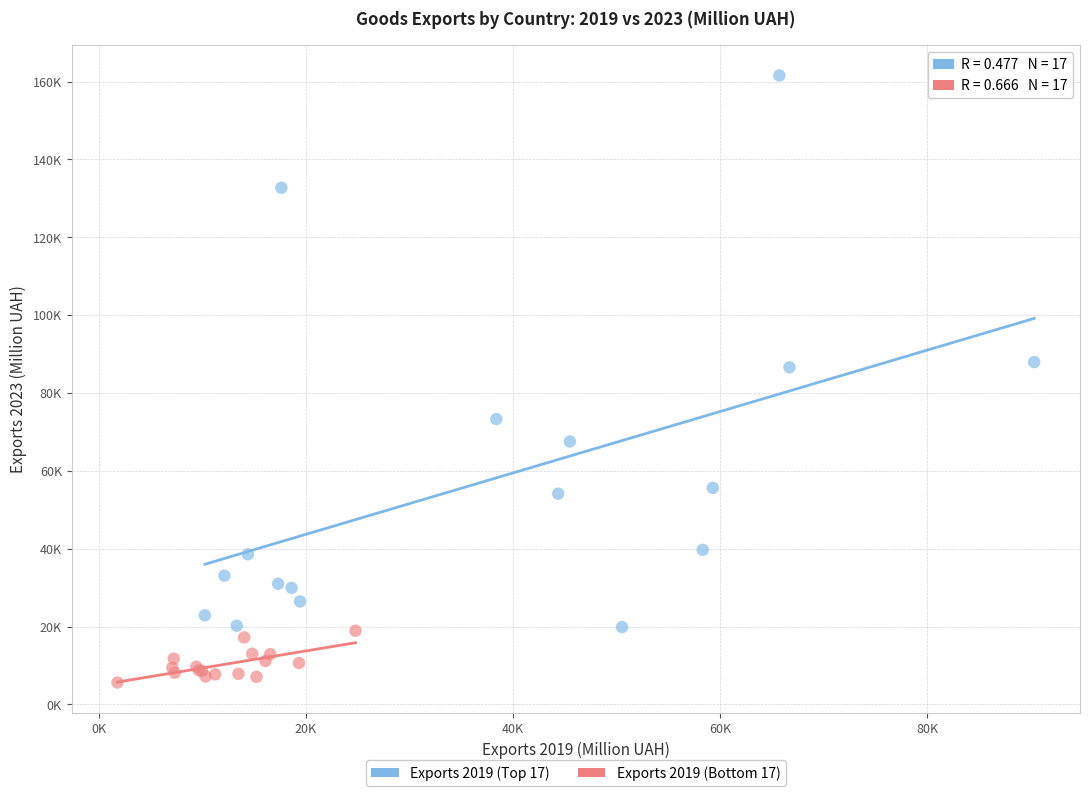

Which series contains the highest Y value?

Exports 2019 (Top 17)